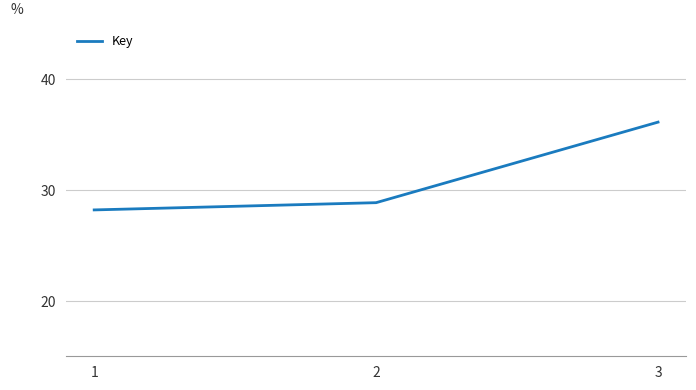

Is it true that the value at 2 is 65268708?

False